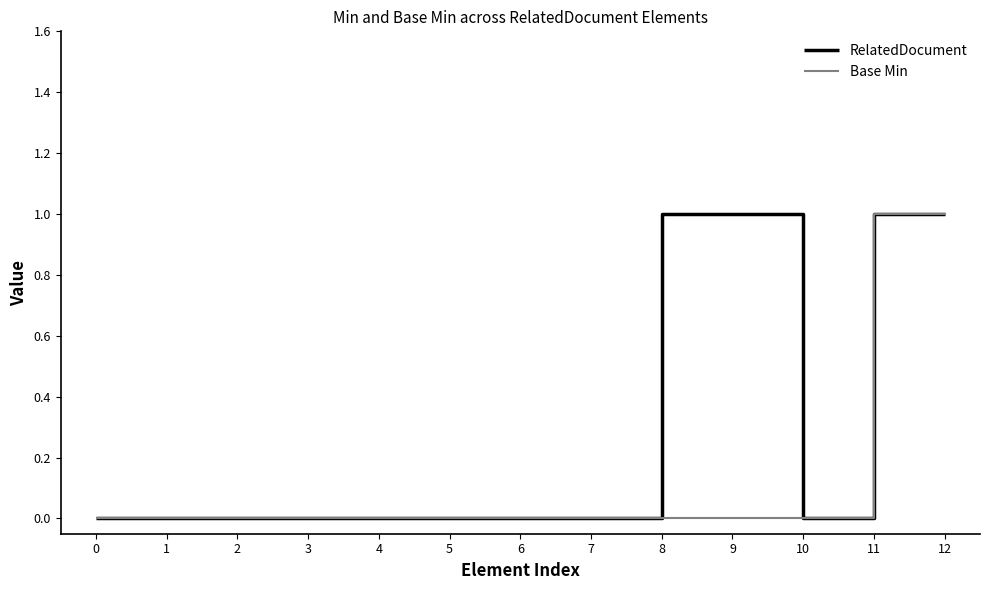

Rank the series at 8 from highest to lowest value.

RelatedDocument, Base Min